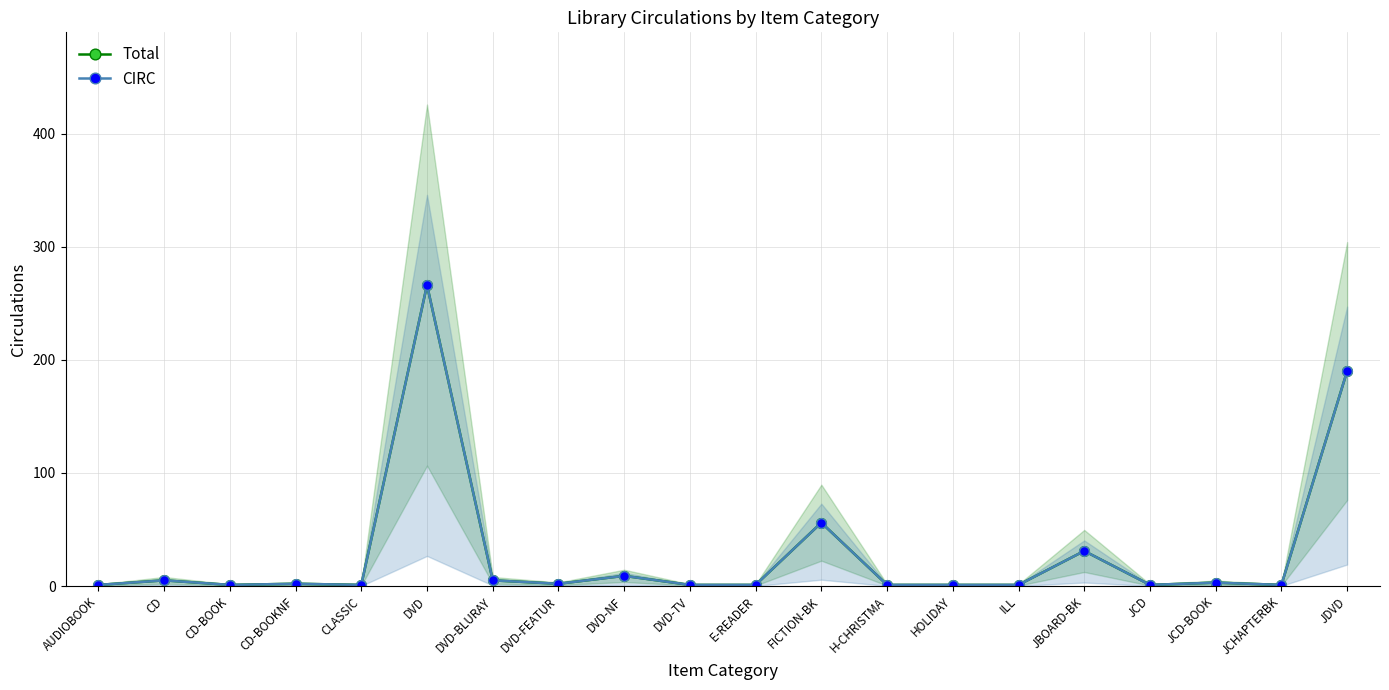

What is the difference between the maximum and second lowest values in the Total series?

265